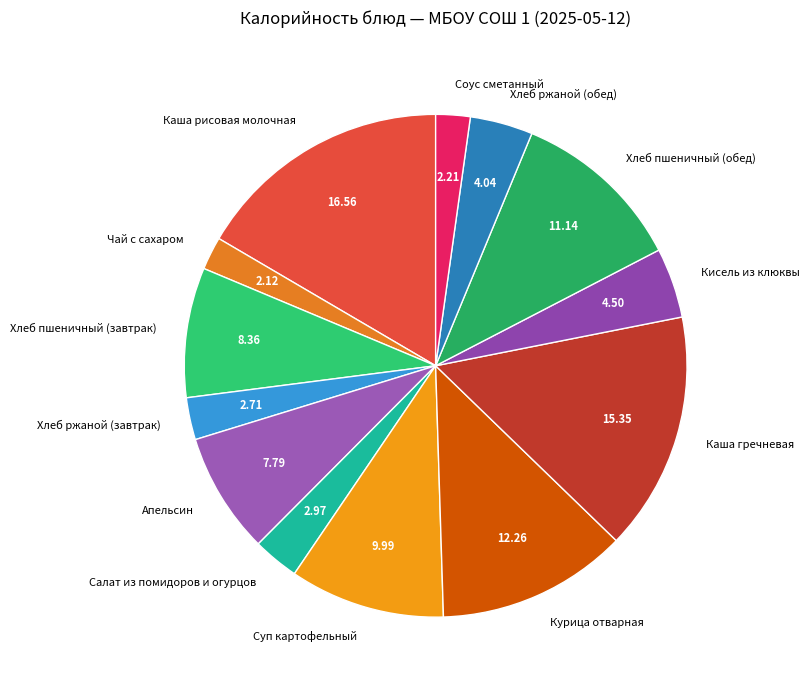

Which category has the biggest portion of the pie?

Каша рисовая молочная